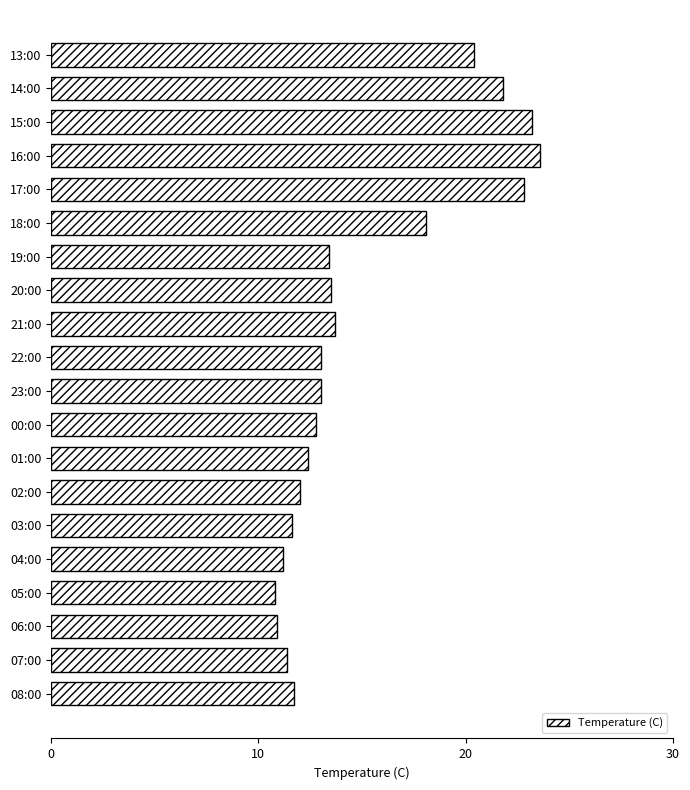

What is the average value?

15.1